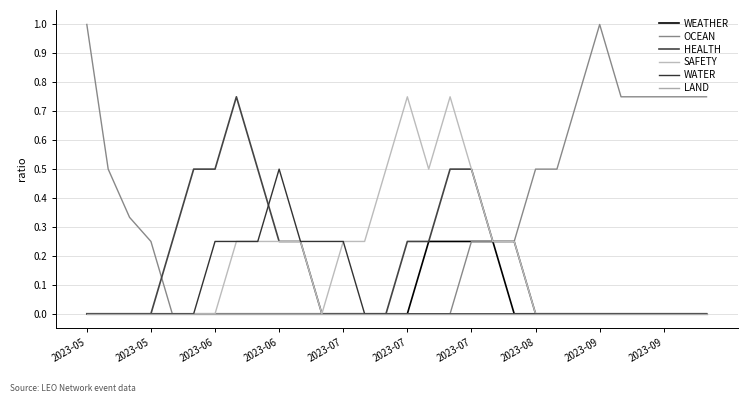

Reading right to left, extract all data points from this chart.

WEATHER: 0.0	0.0	0.0	0.0	0.0	0.0	0.0	0.0	0.0	0.0	0.2	0.2	0.2	0.2	0.0	0.0	0.0	0.0	0.0	0.0	0.0	0.0	0.0	0.0	0.0	0.0	0.0	0.0	0.0	0.0
OCEAN: 0.8	0.8	0.8	0.8	0.8	1.0	0.8	0.5	0.5	0.2	0.2	0.2	0.0	0.0	0.0	0.0	0.0	0.0	0.0	0.0	0.0	0.0	0.0	0.0	0.0	0.0	0.2	0.3	0.5	1.0
HEALTH: 0.0	0.0	0.0	0.0	0.0	0.0	0.0	0.0	0.0	0.2	0.2	0.5	0.5	0.2	0.2	0.0	0.0	0.0	0.0	0.2	0.2	0.5	0.8	0.5	0.5	0.2	0.0	0.0	0.0	0.0
SAFETY: 0.0	0.0	0.0	0.0	0.0	0.0	0.0	0.0	0.0	0.2	0.2	0.5	0.8	0.5	0.8	0.5	0.2	0.2	0.0	0.2	0.2	0.2	0.2	0.0	0.0	0.0	0.0	0.0	0.0	0.0
WATER: 0.0	0.0	0.0	0.0	0.0	0.0	0.0	0.0	0.0	0.0	0.0	0.0	0.0	0.0	0.0	0.0	0.0	0.2	0.2	0.2	0.5	0.2	0.2	0.2	0.0	0.0	0.0	0.0	0.0	0.0
LAND: 0.0	0.0	0.0	0.0	0.0	0.0	0.0	0.0	0.0	0.0	0.0	0.0	0.0	0.0	0.0	0.0	0.0	0.0	0.0	0.0	0.0	0.0	0.0	0.0	0.0	0.0	0.0	0.0	0.0	0.0